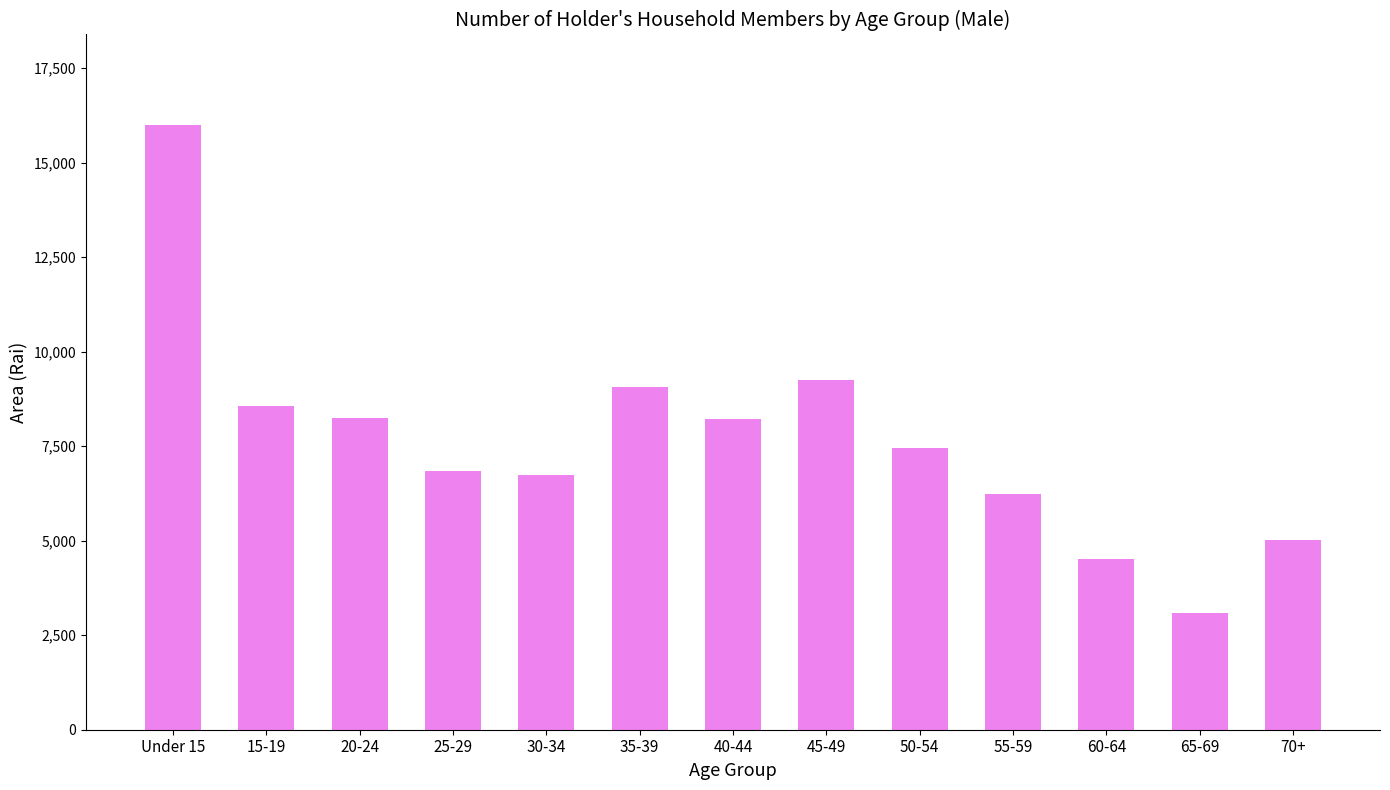

Which has a higher value, Under 15 or 25-29?

Under 15